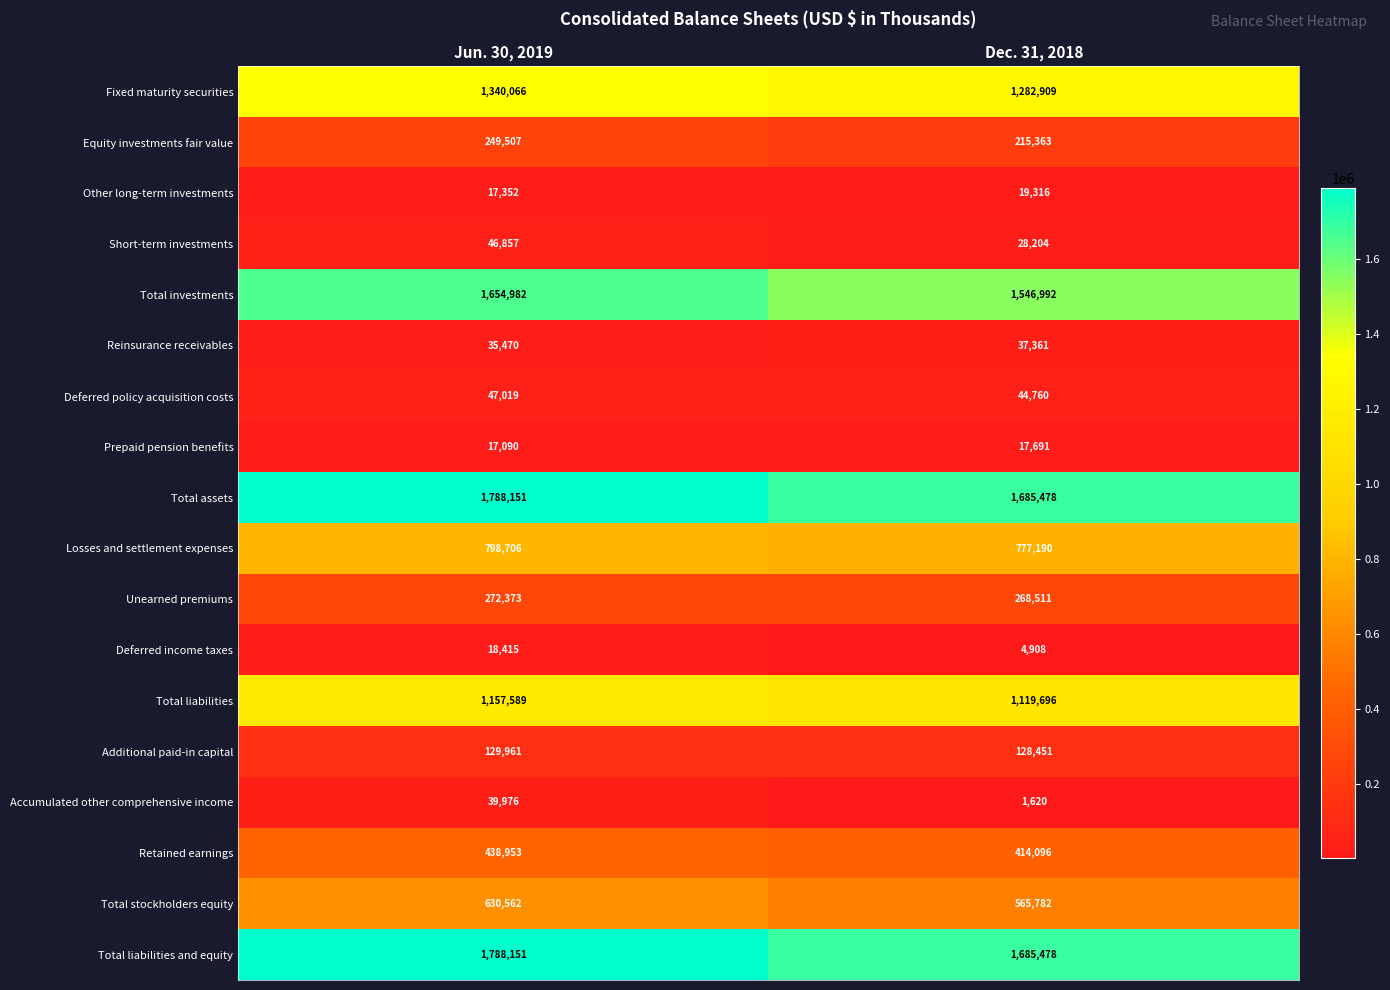

Is it true that Fixed maturity securities equals 1282909 at Dec. 31, 2018?

True